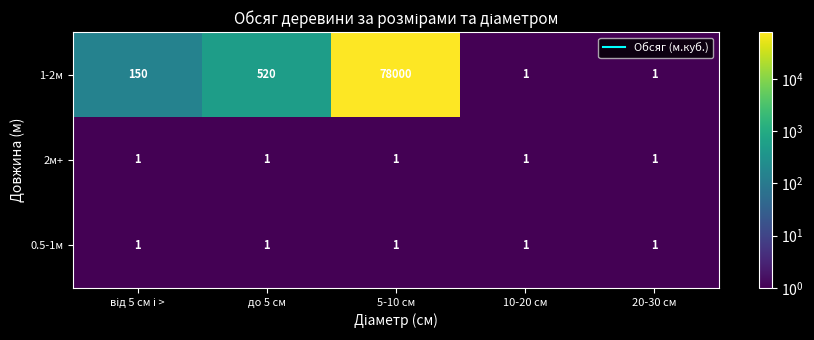

What is the sum of all 0.5-1м values?

5